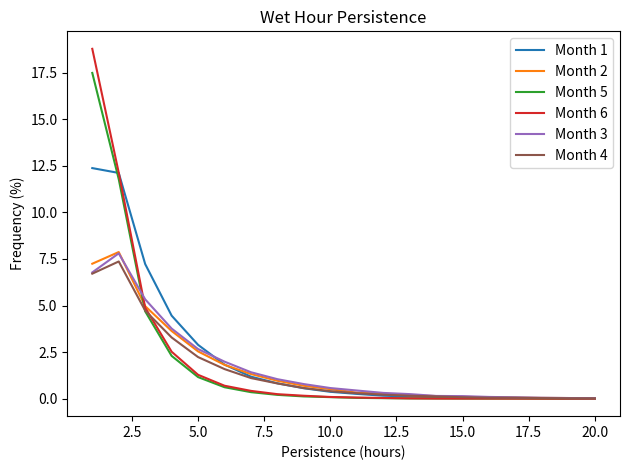

Which series has the widest spread of values?

Month 6